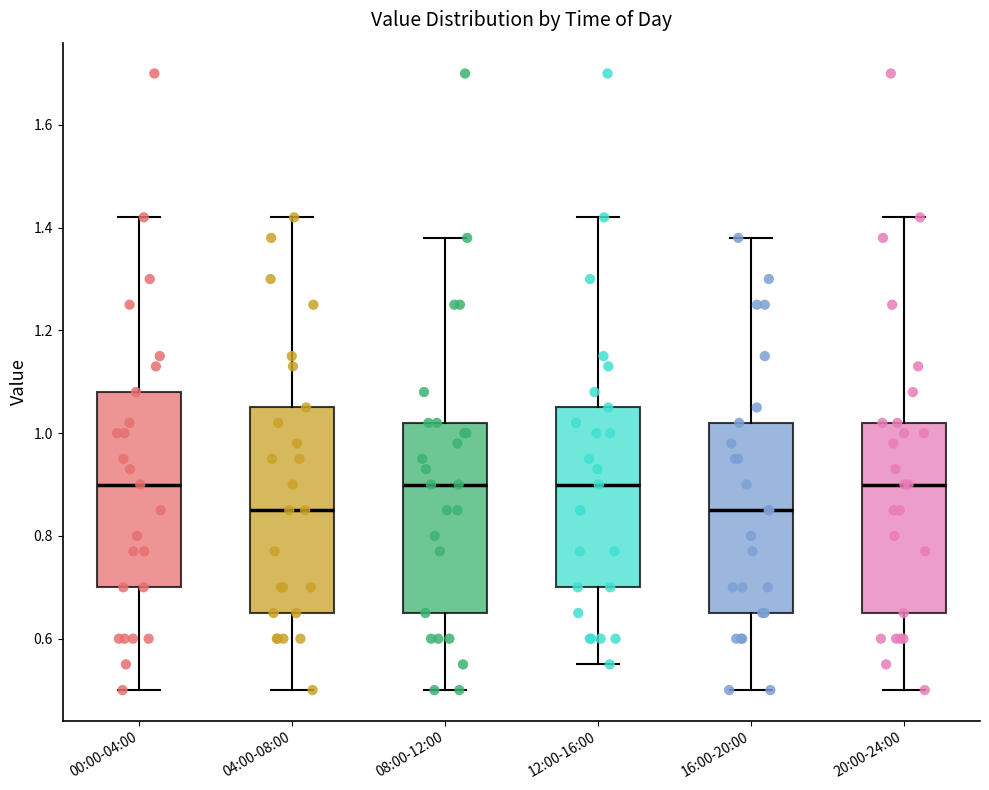

Reading left to right, read every box against the y-axis: the position of its median line, the range the box covers, and the ends of its whiskers. The values are not printed on the chart, so give them approximately, as read against the axis.

00:00-04:00: median 0.90, box 0.70 to 1.08, whiskers 0.50 to 1.42
04:00-08:00: median 0.86, box 0.66 to 1.06, whiskers 0.50 to 1.42
08:00-12:00: median 0.90, box 0.66 to 1.02, whiskers 0.50 to 1.38
12:00-16:00: median 0.90, box 0.70 to 1.06, whiskers 0.56 to 1.42
16:00-20:00: median 0.86, box 0.66 to 1.02, whiskers 0.50 to 1.38
20:00-24:00: median 0.90, box 0.66 to 1.02, whiskers 0.50 to 1.42